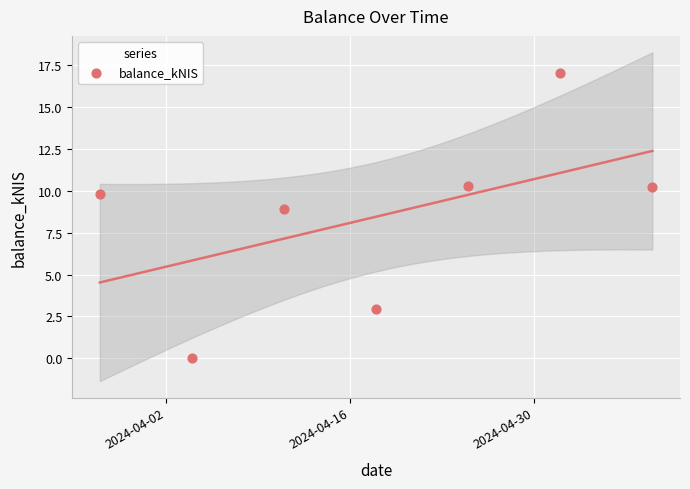

What Y value in the scatter plot is closest to 8?

8.9